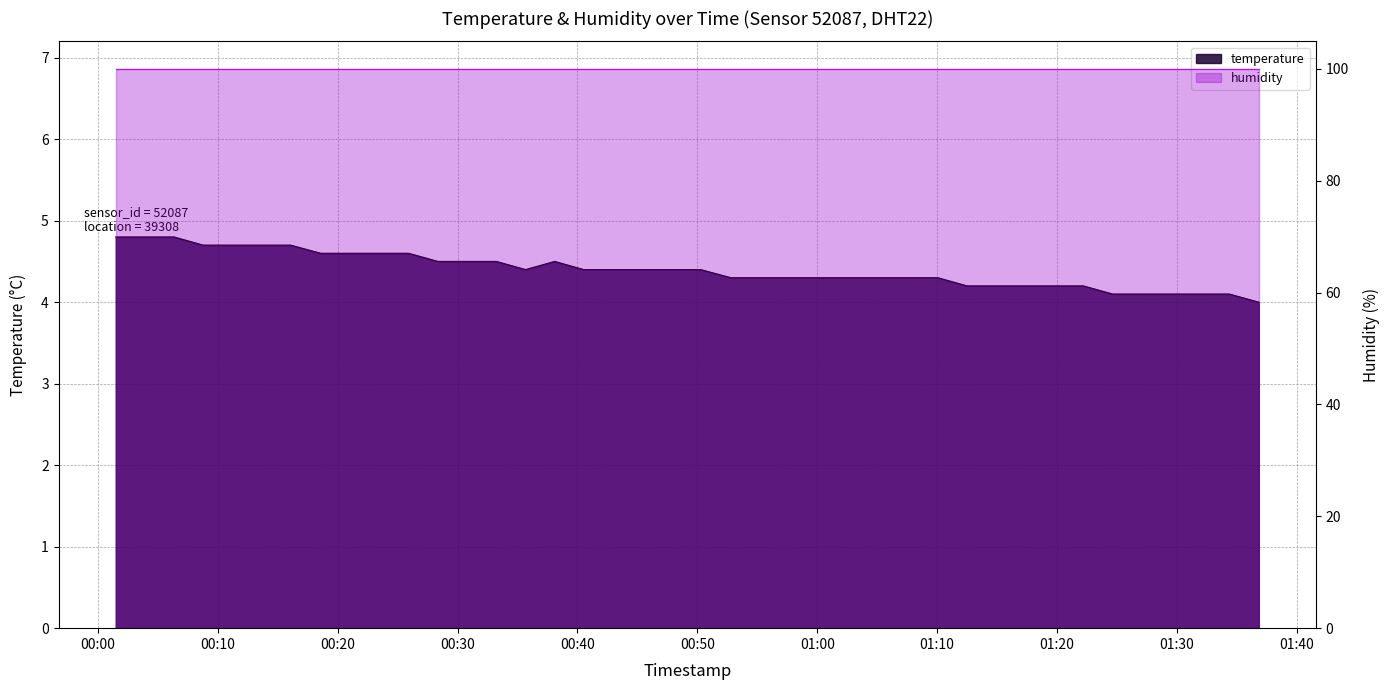

Does the chart have visible grid lines?

Yes